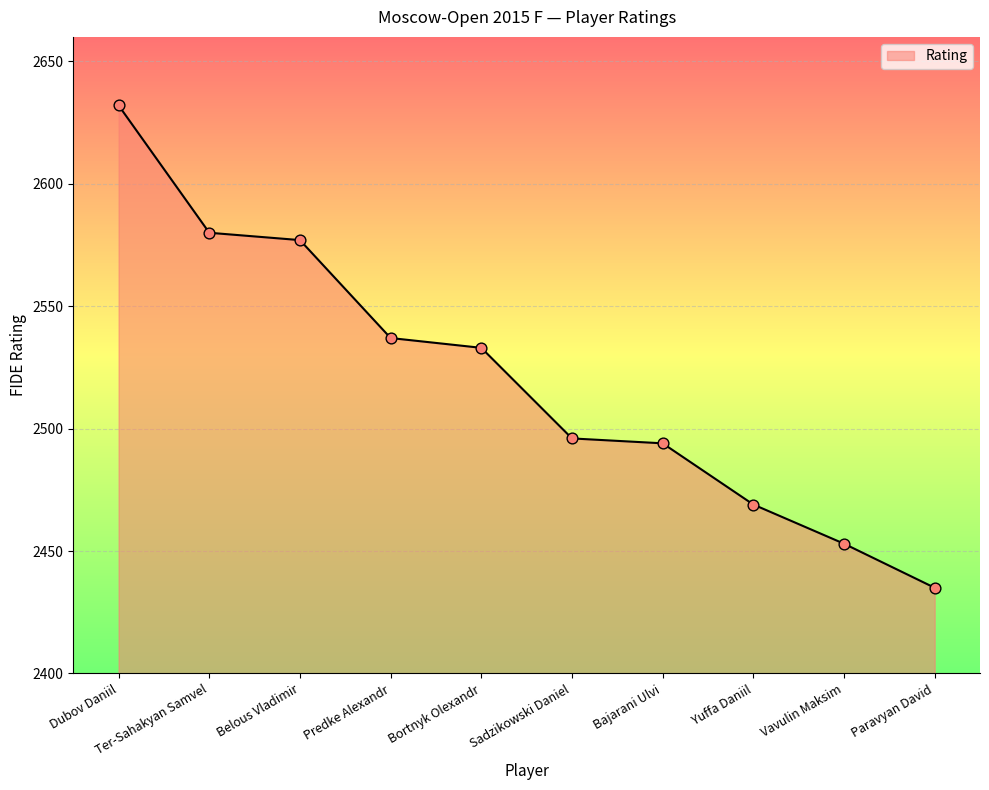

Between Predke Alexandr and Dubov Daniil, which is larger?

Dubov Daniil